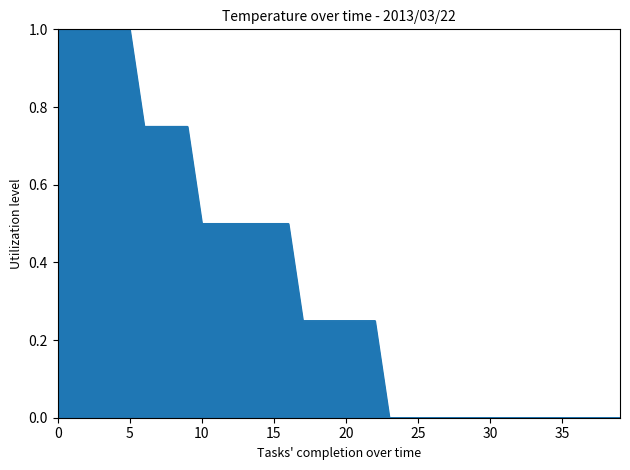

What is the difference between the maximum and minimum values?

1.0